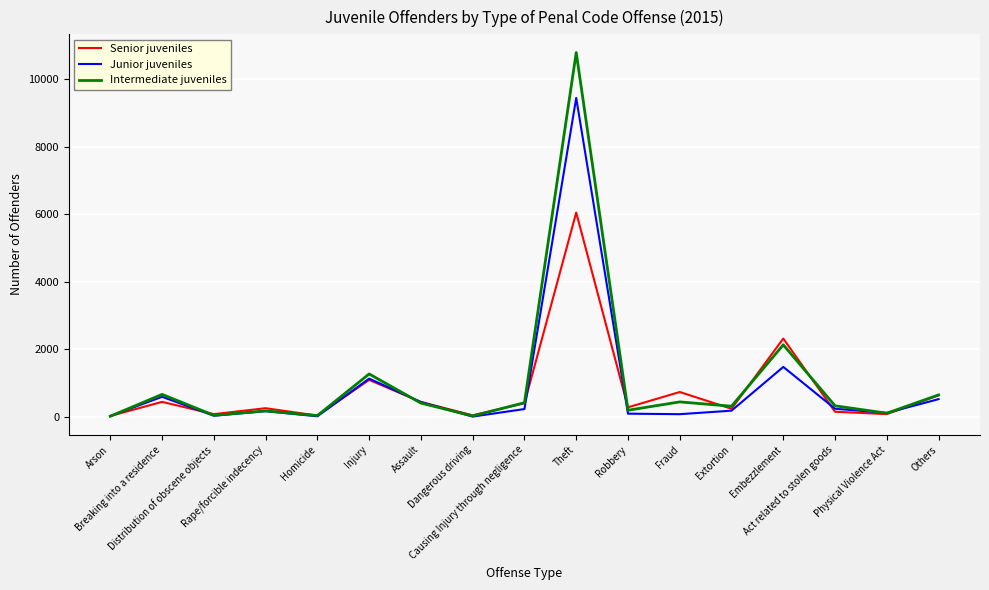

What is the total value across all series at Extortion?

722